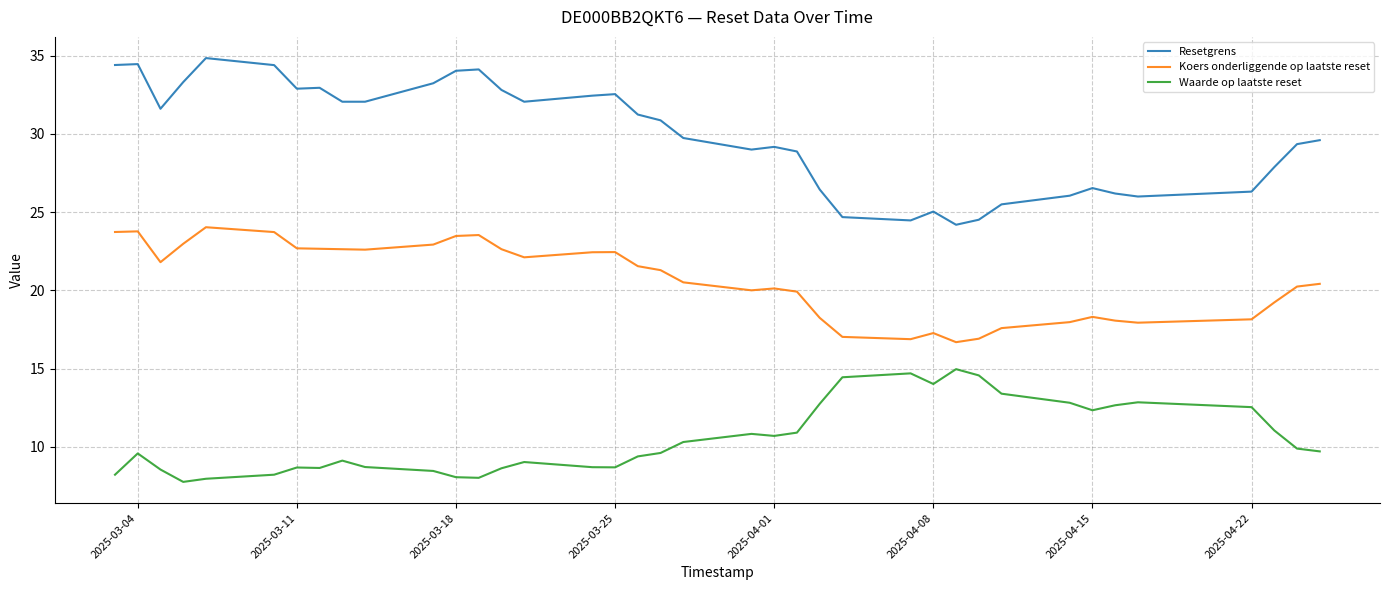

At which label is Waarde op laatste reset closest to 11?

2025-04-23